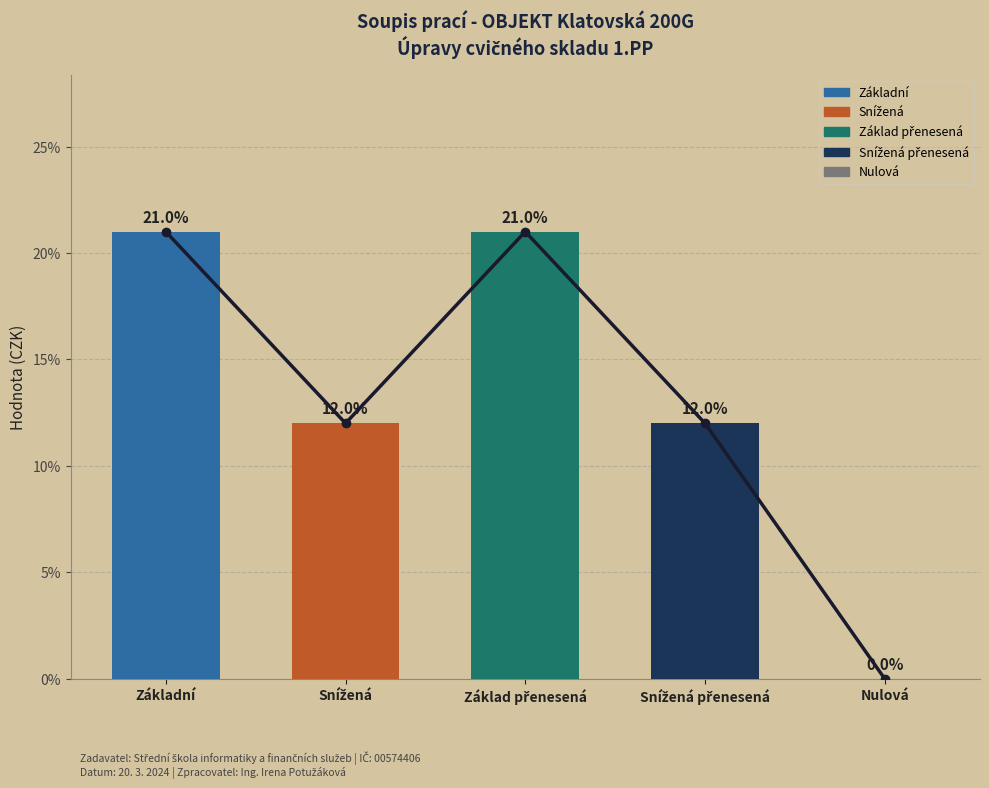

What is the label of the 3rd bar from the left?

Základ přenesená